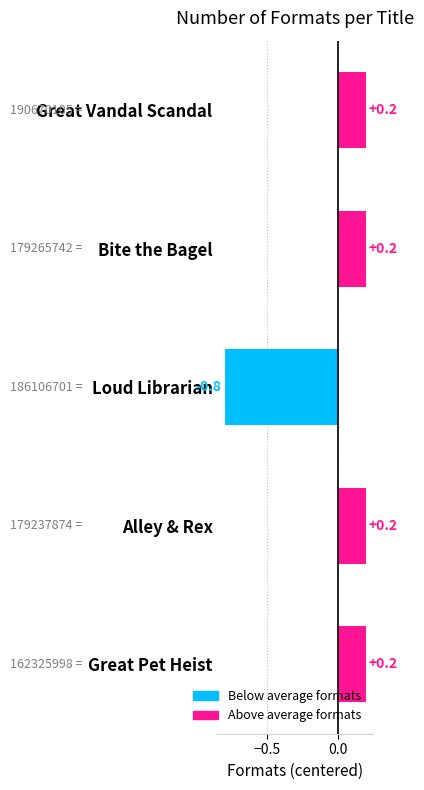

How many values are between 0 and 1?

4